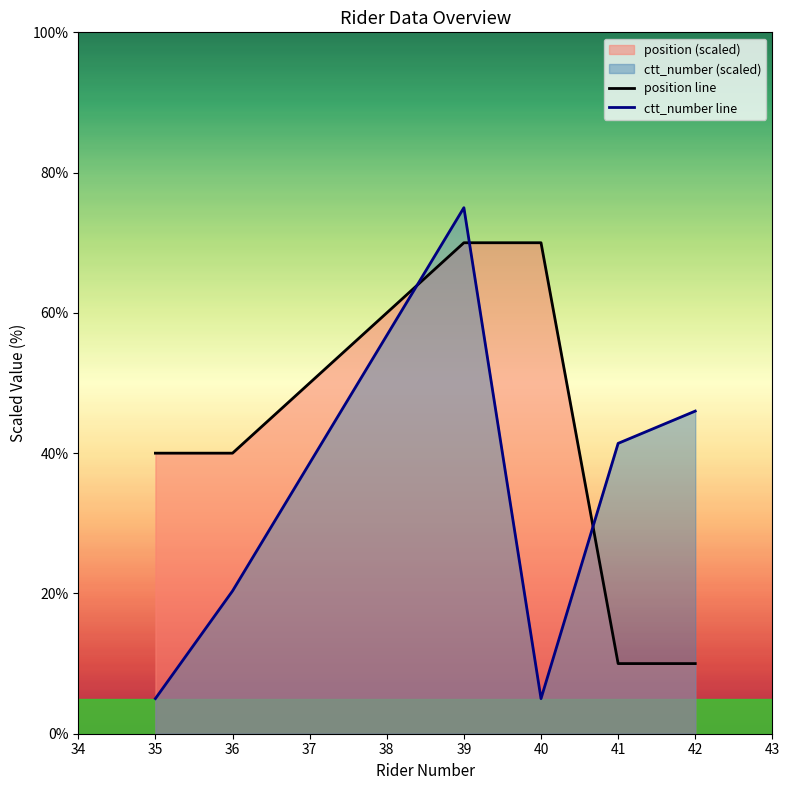

What is the average value of the position series?

40.0